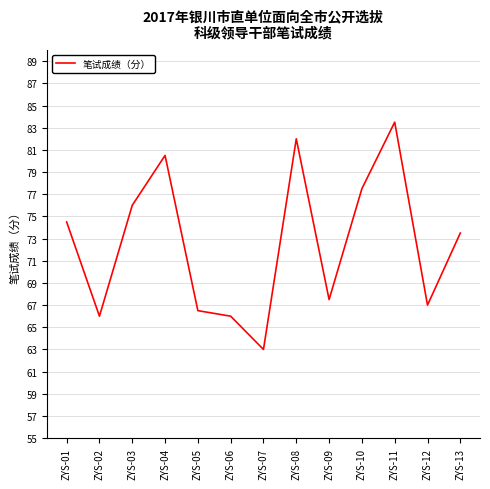

How many lines are shown in the chart?

1